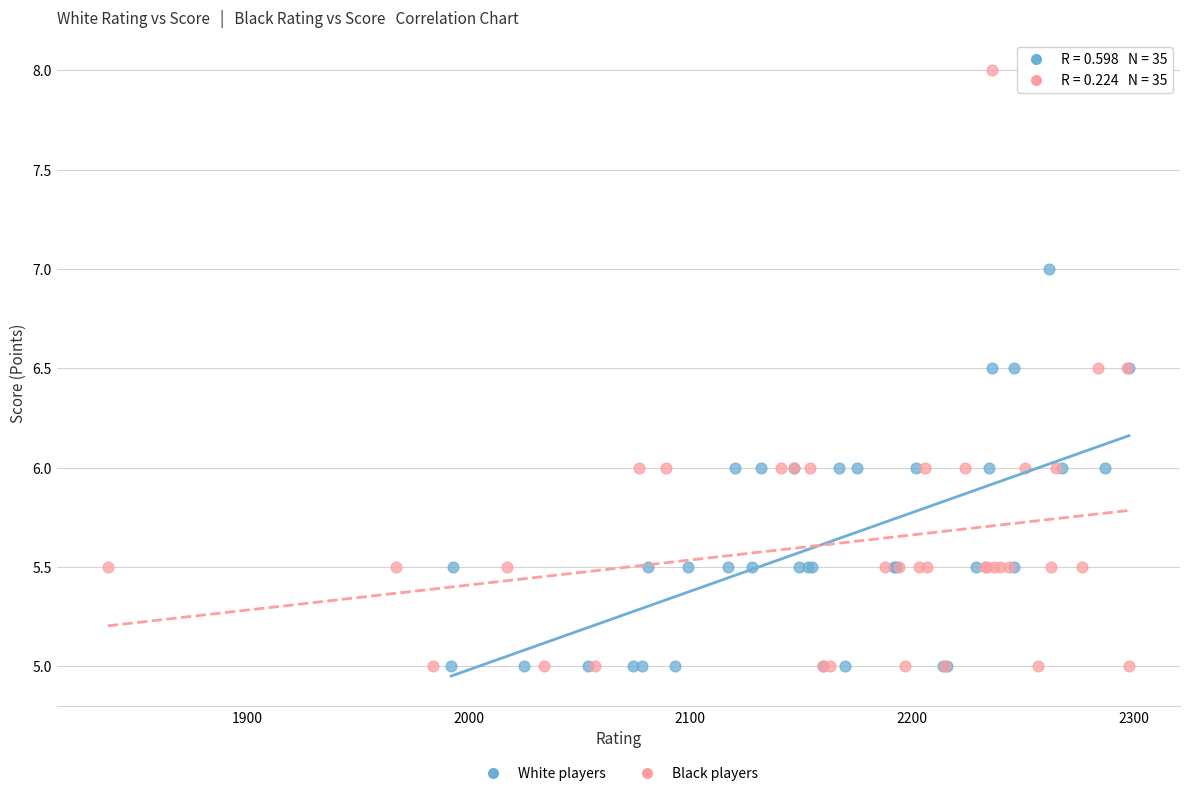

Which series contains the highest Y value?

Black players